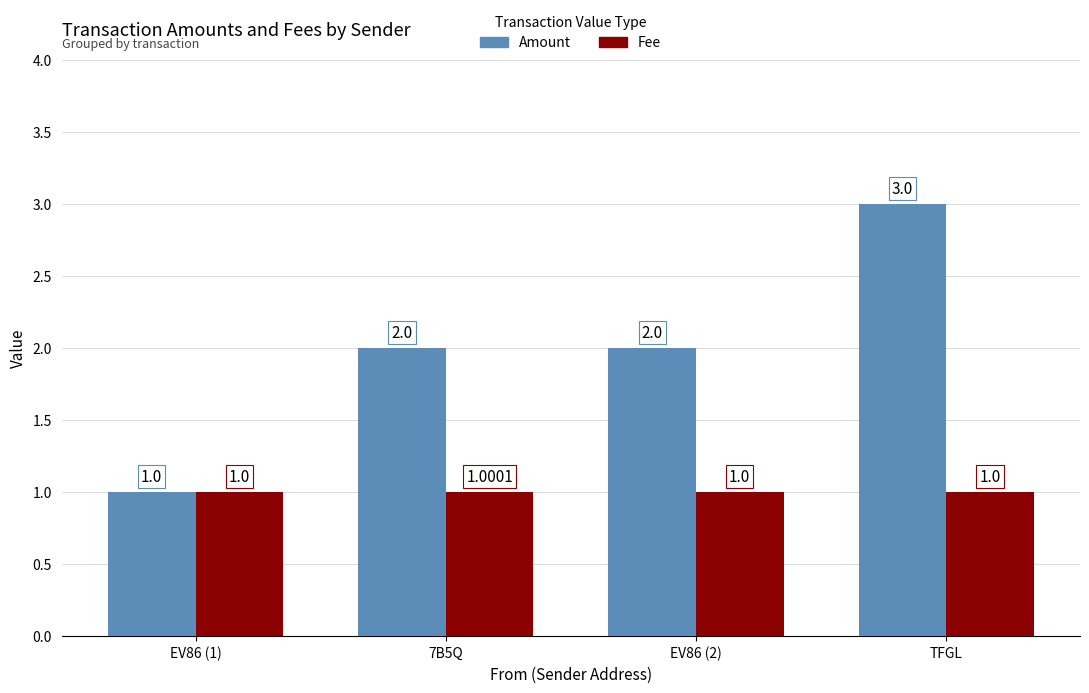

What is the value of the Fee bar at the 4th from the left?

1.0